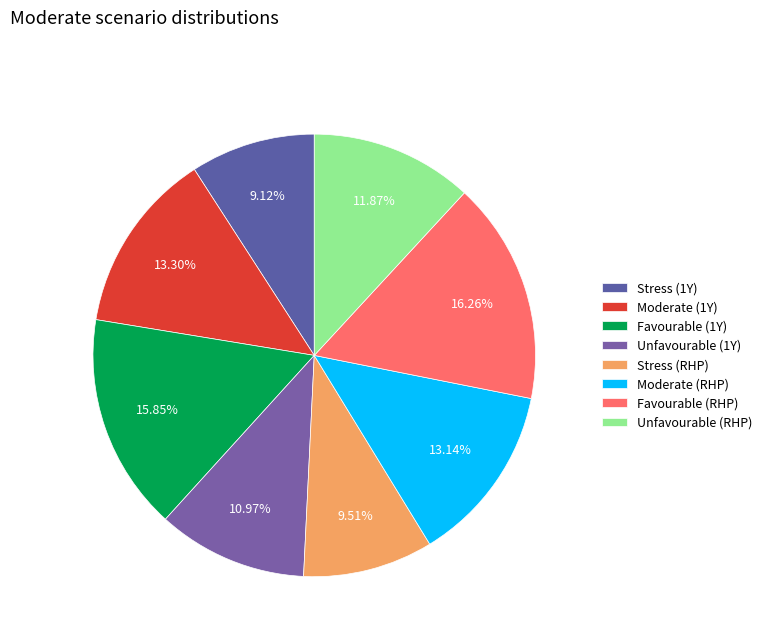

How many segments does this pie chart have?

8